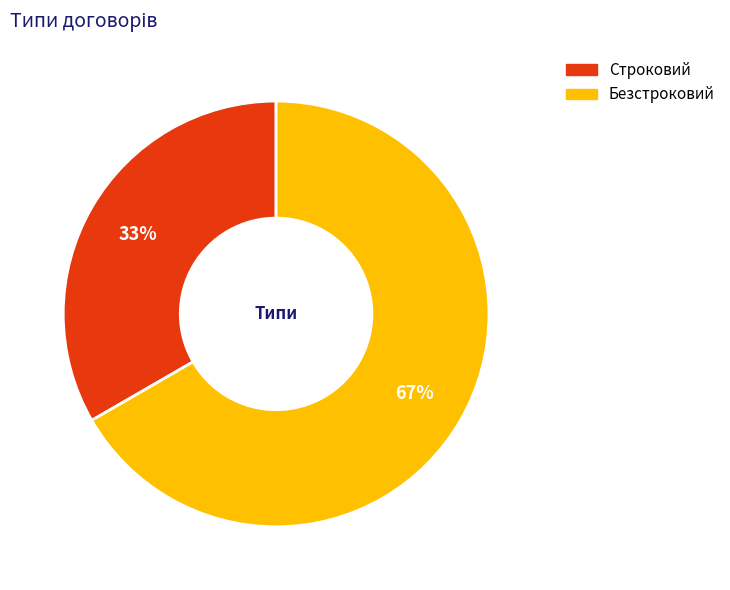

Approximately how many times larger is the value at Строковий compared to Безстроковий?

0.5